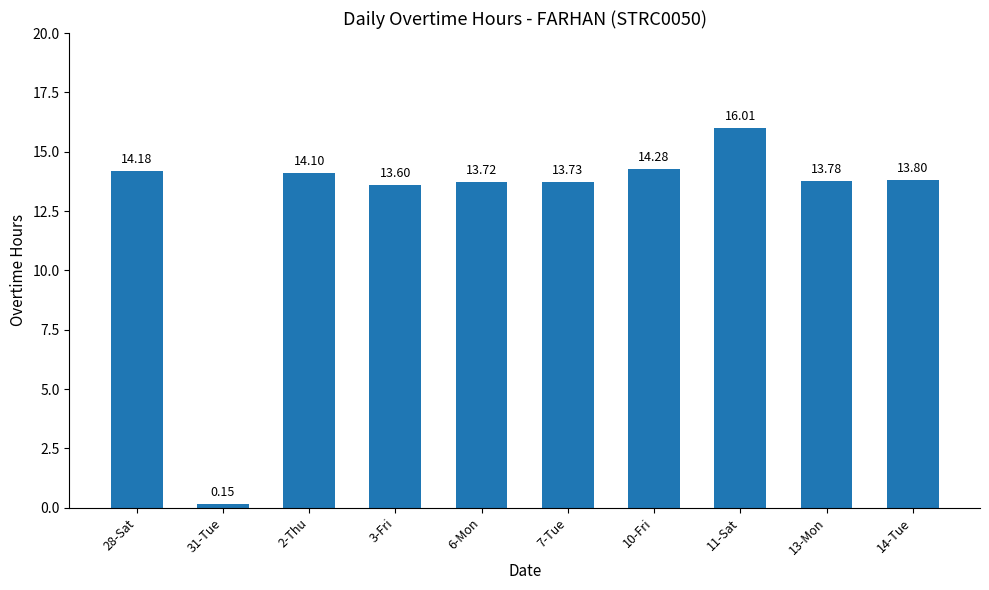

How many categories are shown in the chart?

10